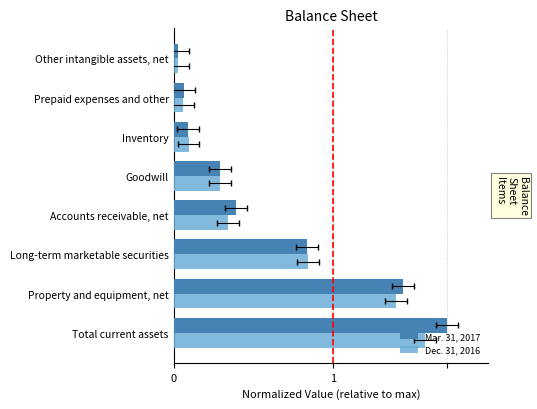

Count the number of categories in the chart.

8